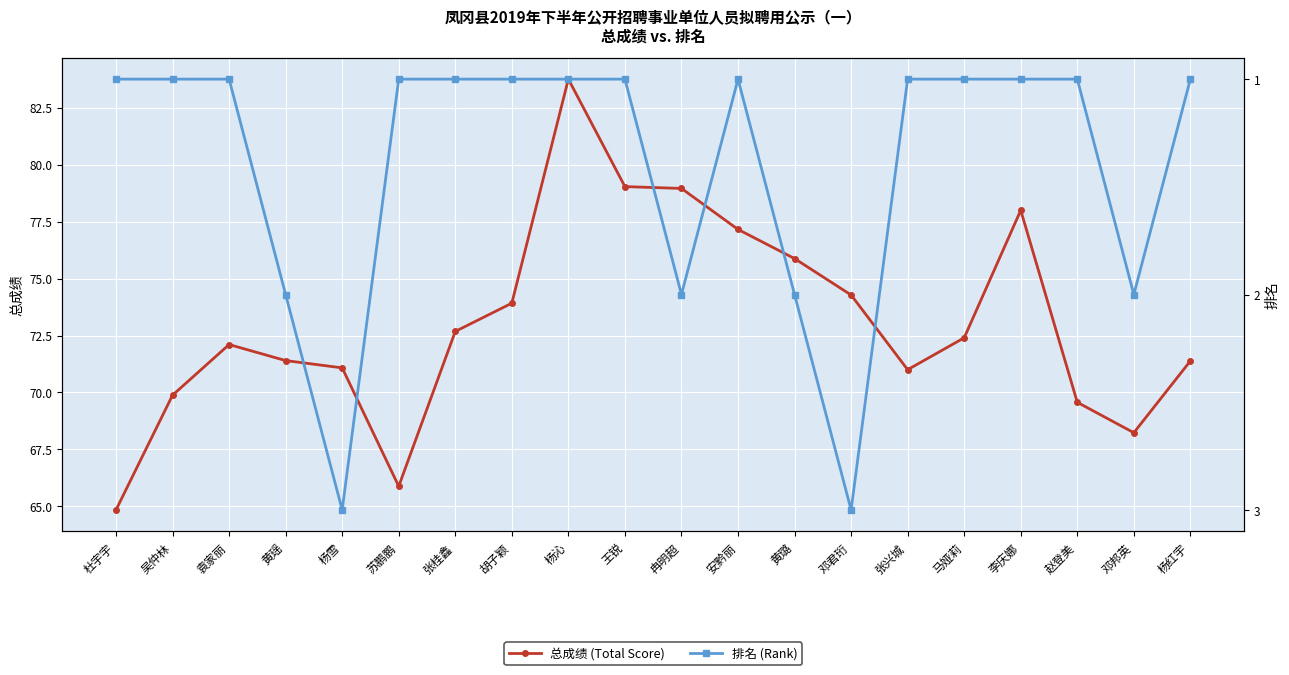

At which category is the sum across all series the highest?

杨沁